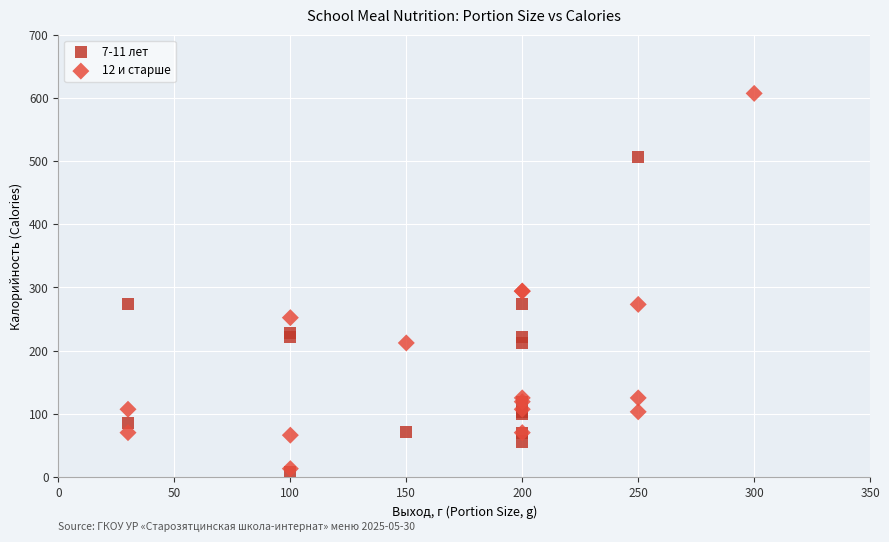

Which series contains the highest Y value?

12 и старше